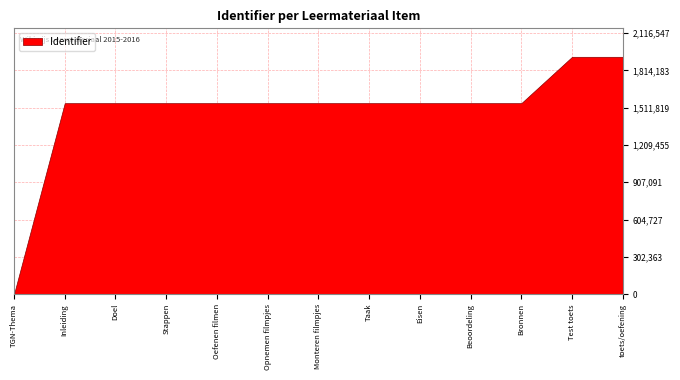

What is the label of the 1st point from the left?

TGN-Thema